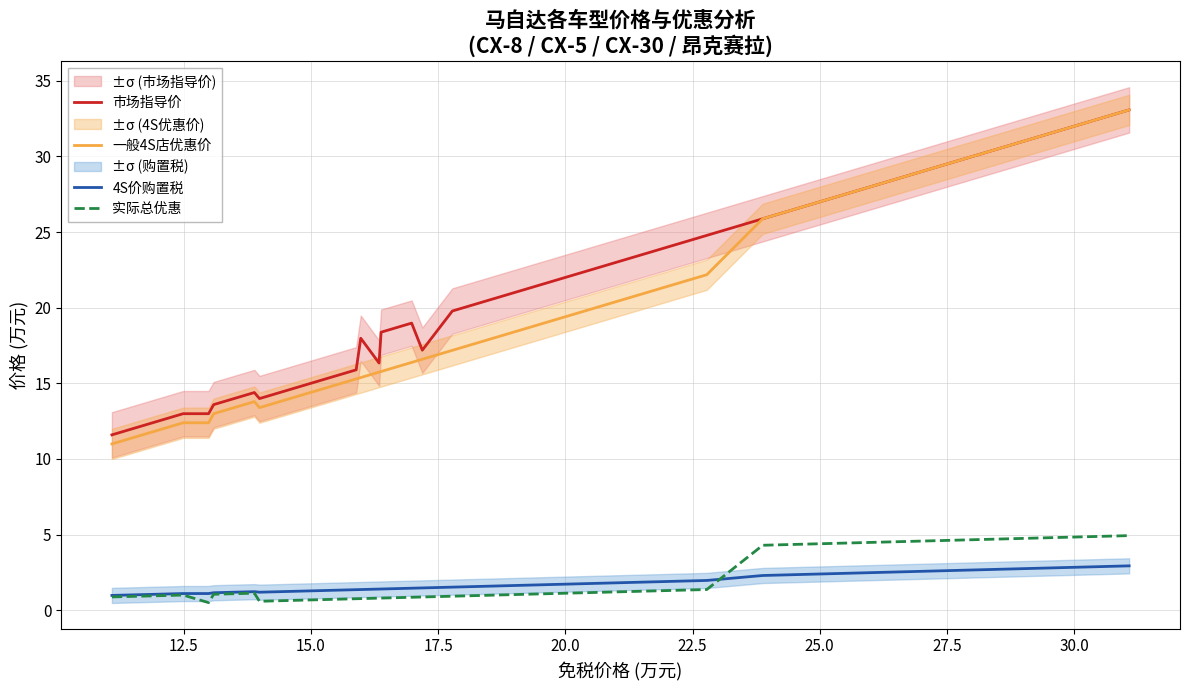

How many lines are shown in the chart?

4